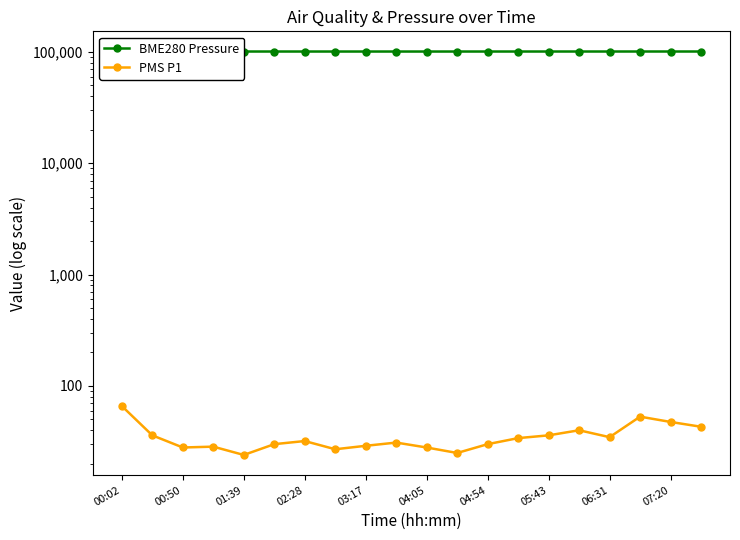

What is the difference between the maximum and minimum values in the BME280 Pressure series?

59.1